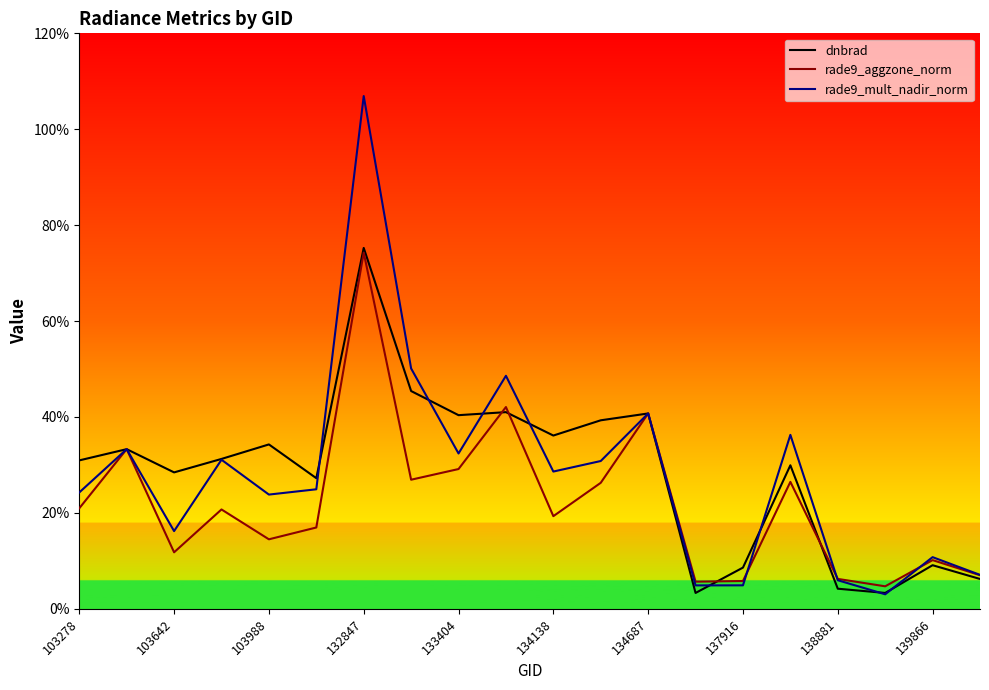

Which series has the largest range (max minus min)?

rade9_mult_nadir_norm